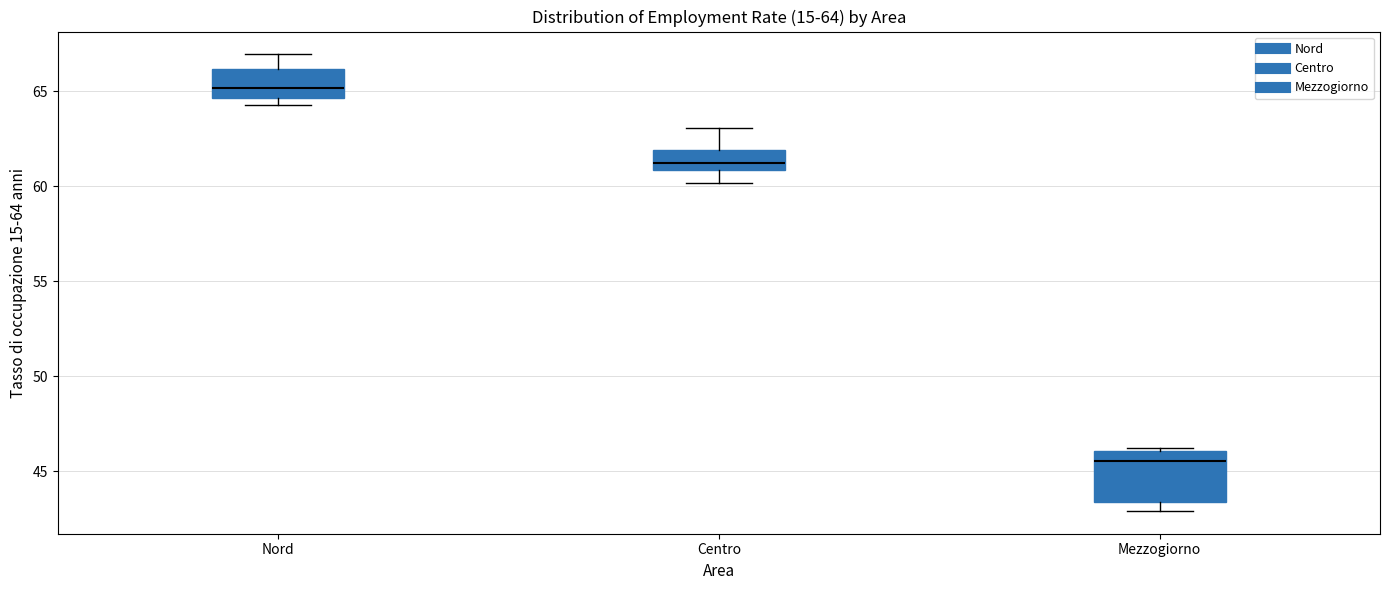

Which box's median line is the highest?

Nord